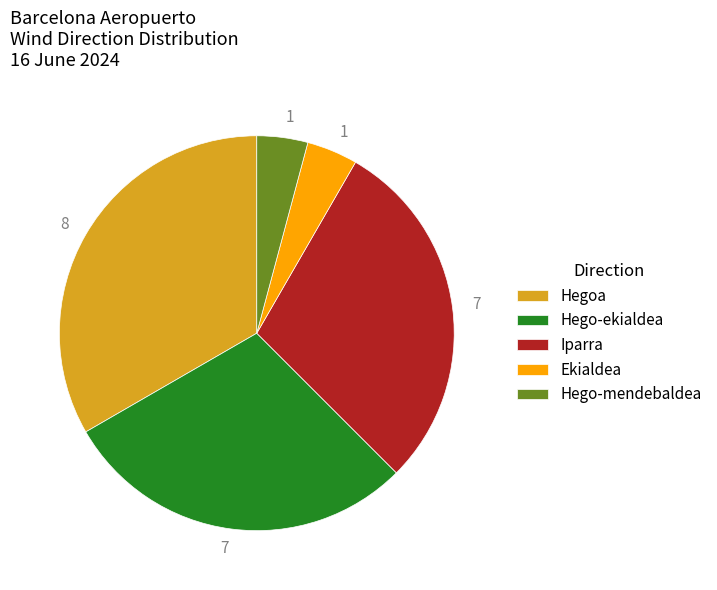

Is Hegoa the majority of the pie?

No